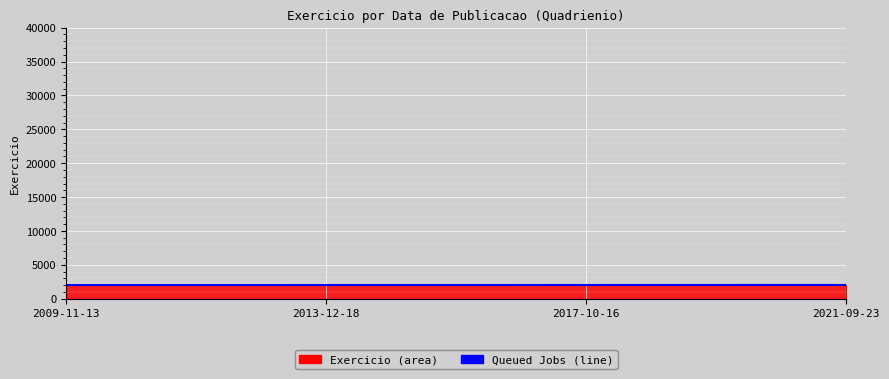

How many lines are shown in the chart?

1